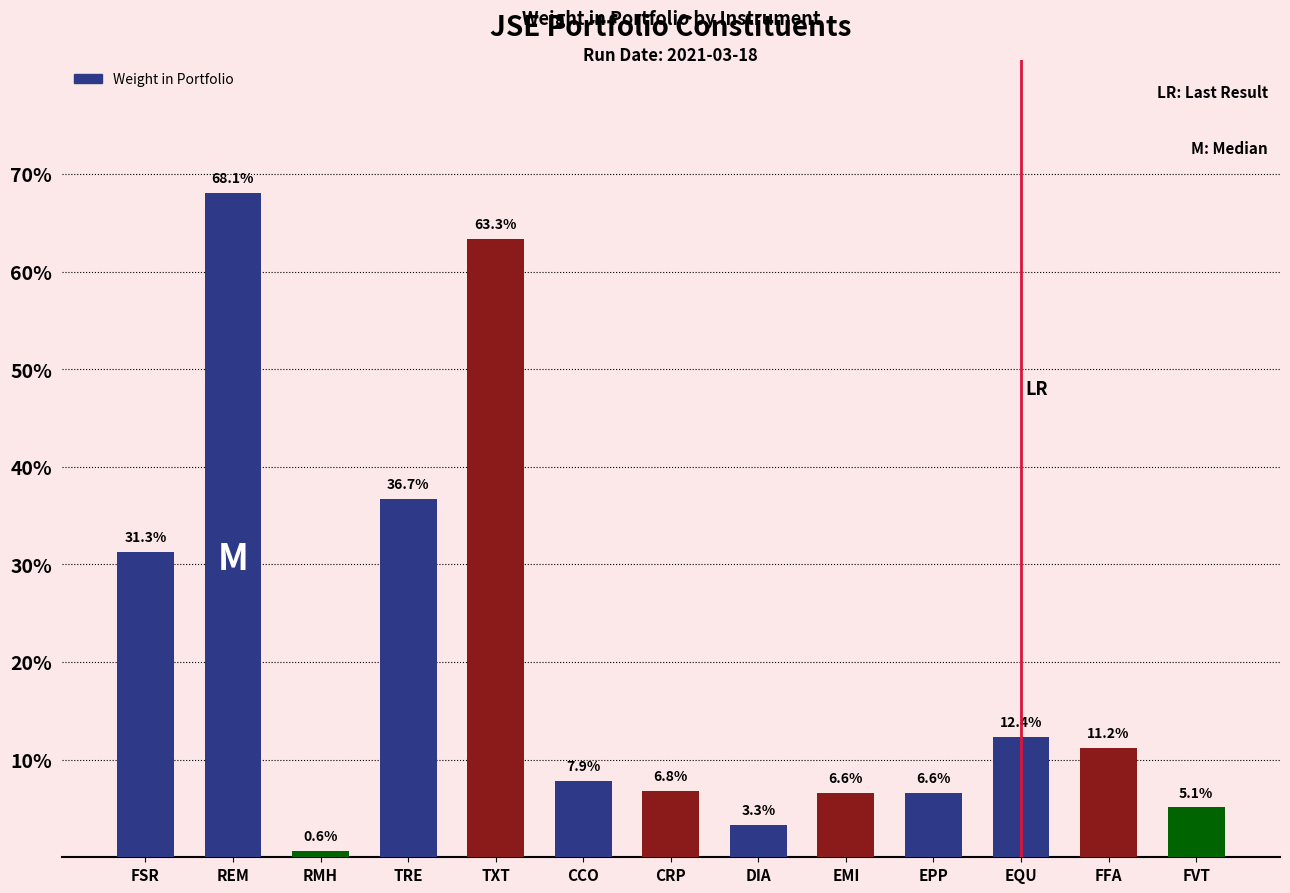

Reading left to right, transcribe all the data shown in this chart.

0.3	0.7	0.0	0.4	0.6	0.1	0.1	0.0	0.1	0.1	0.1	0.1	0.1